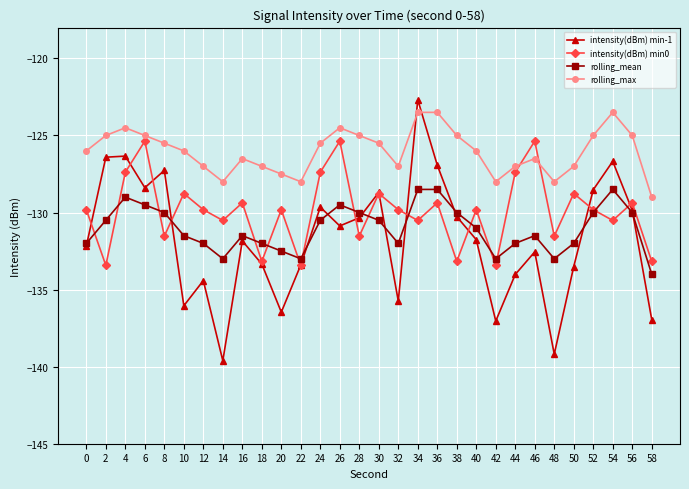

Where do rolling_max and intensity(dBm) min-1 first cross each other?

32 and 34